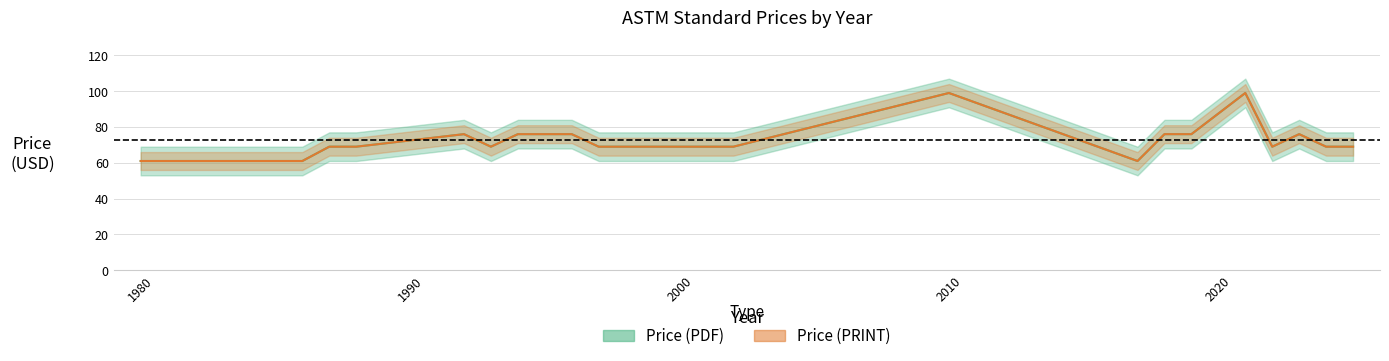

What is the total value across all series at 2023?

152